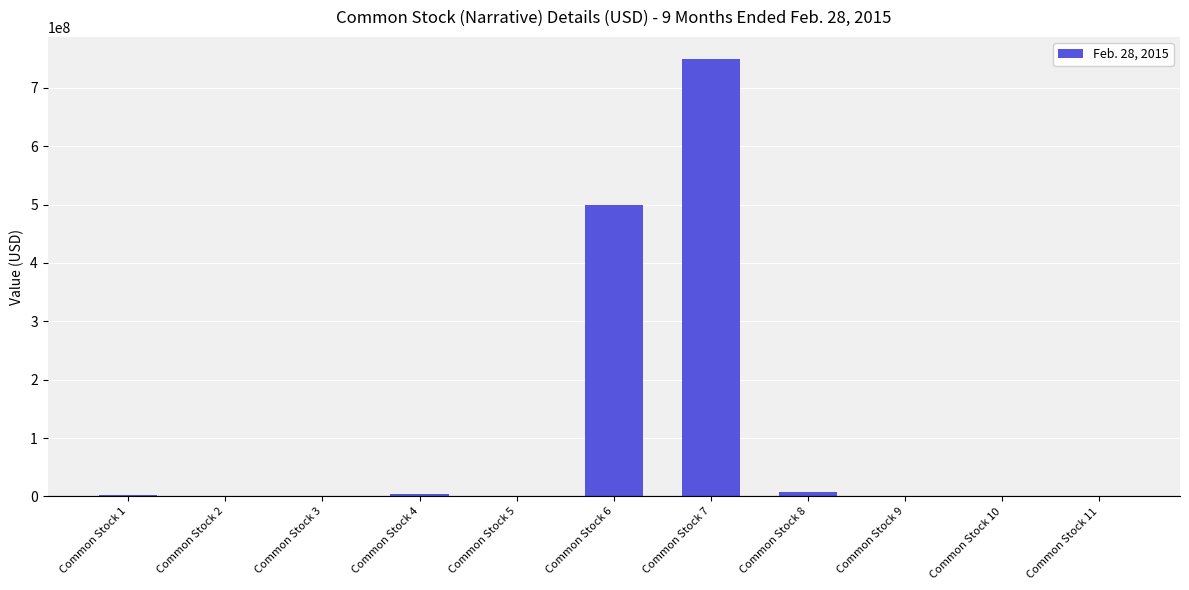

What is the greatest value displayed?

750000000.0